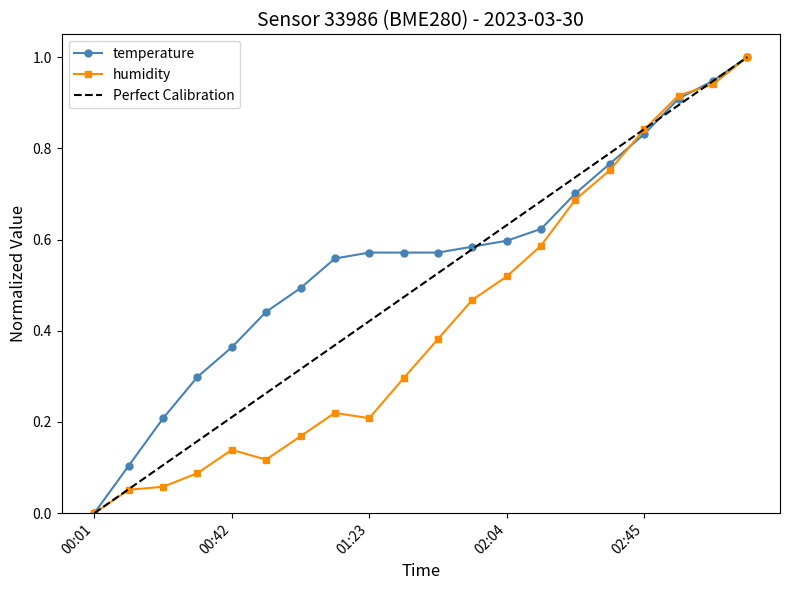

Which series ends up on top after the final intersection of humidity and temperature?

temperature